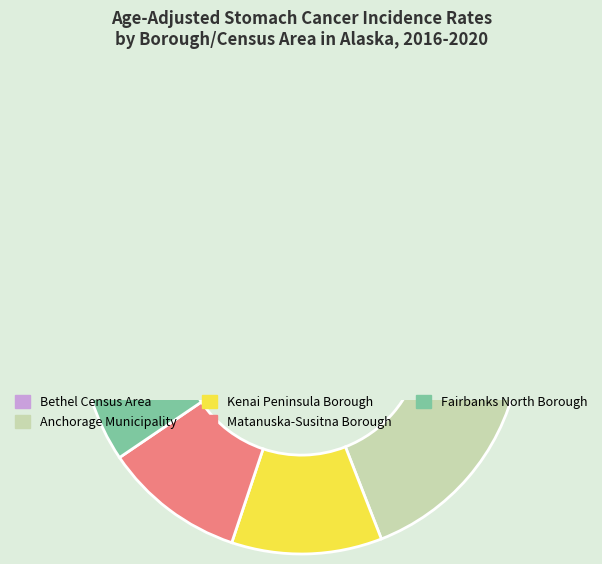

Is it true that Matanuska-Susitna Borough is 19% of the pie?

False